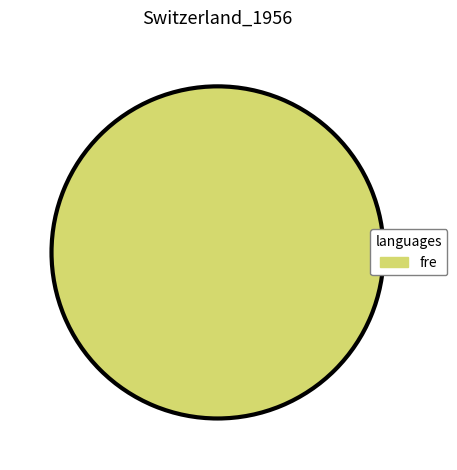

Rank the categories by value from lowest to highest.

fre